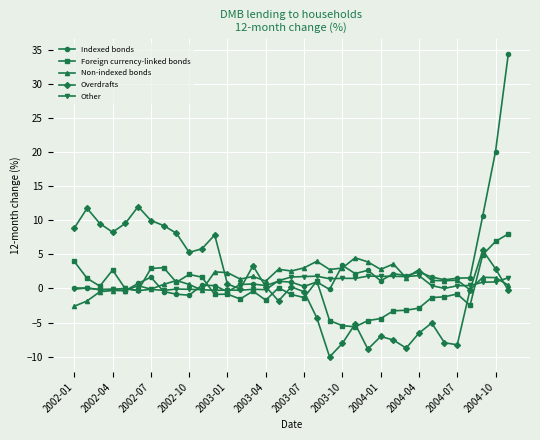

Which series has the largest range (max minus min)?

Indexed bonds